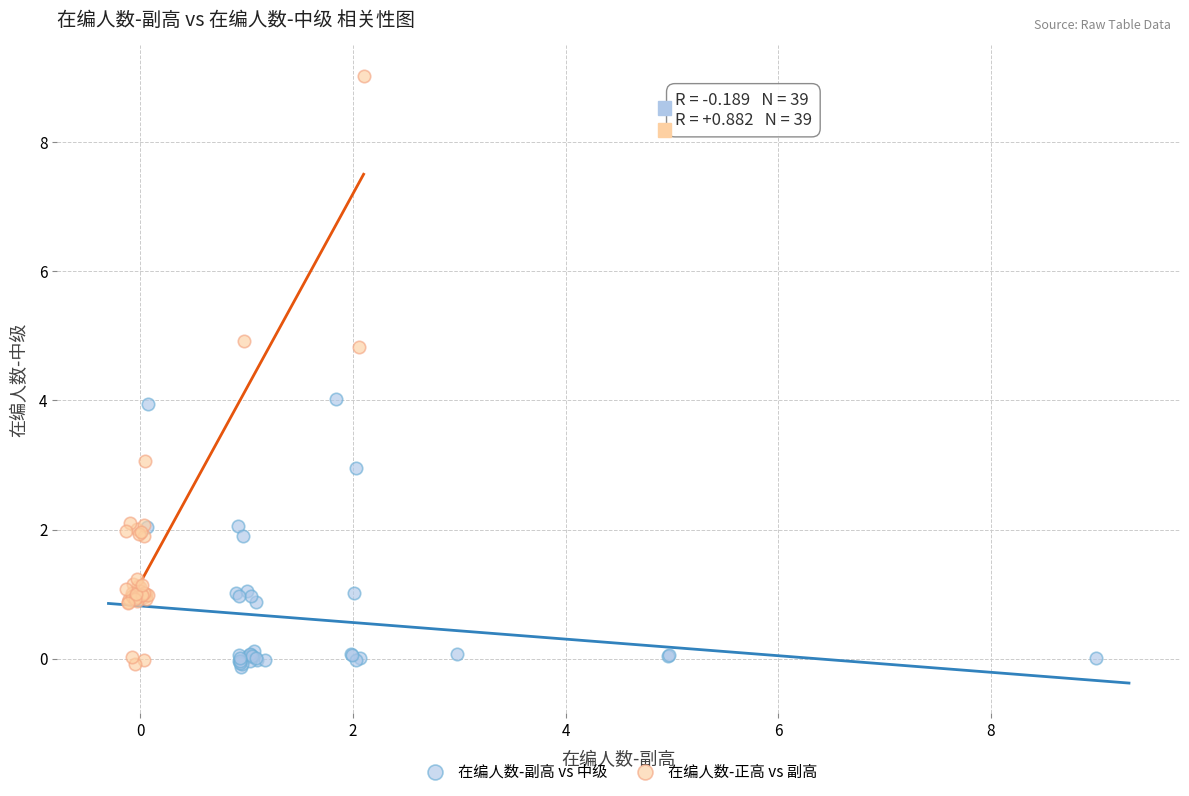

What are all the series names shown in the legend?

在编人数-副高 vs 中级, 在编人数-正高 vs 副高